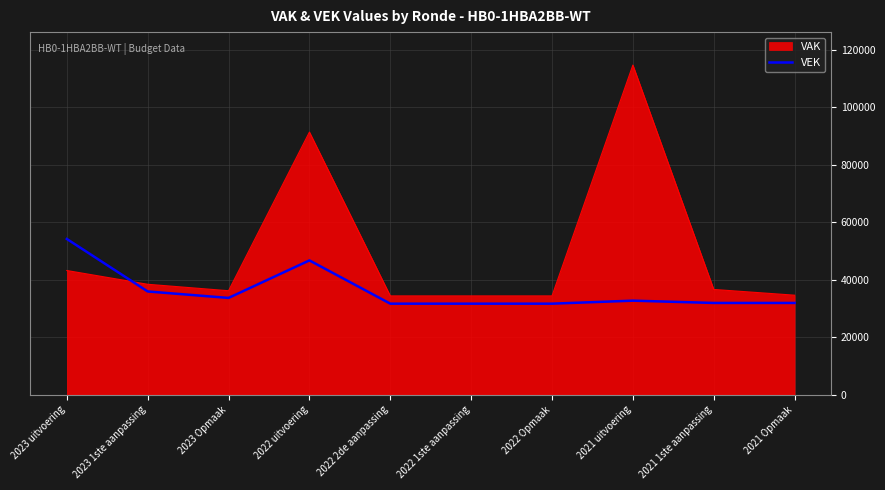

The value of VAK at 2023 Opmaak is 36159. True or false?

True